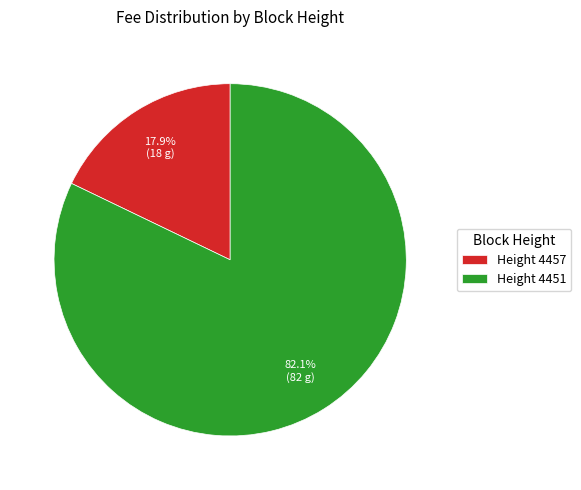

What percentage is NOT represented by Height 4451?

17.9%